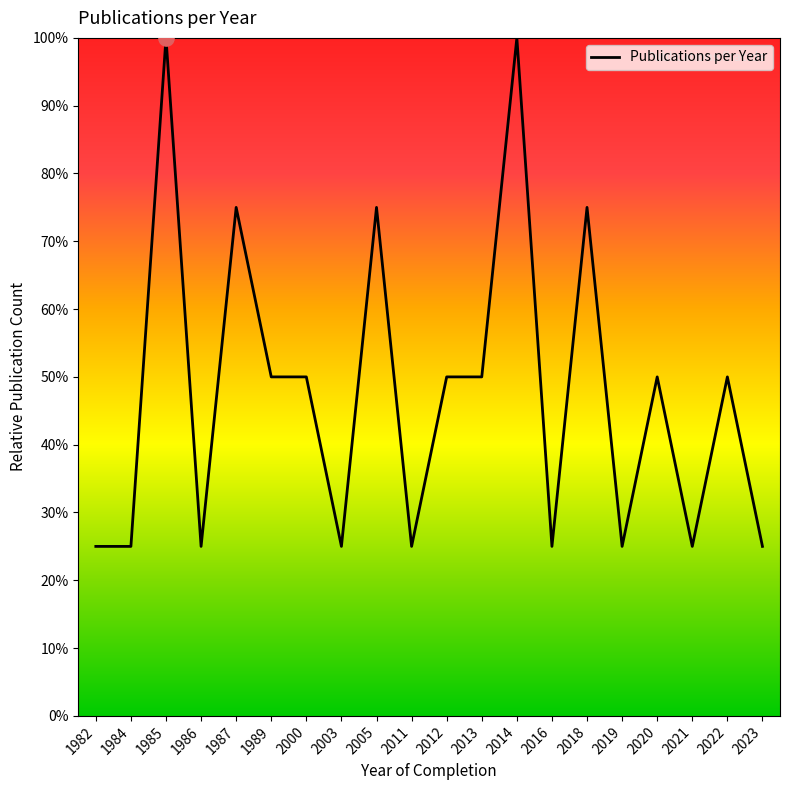

Which has a higher value, 2005 or 2021?

2005